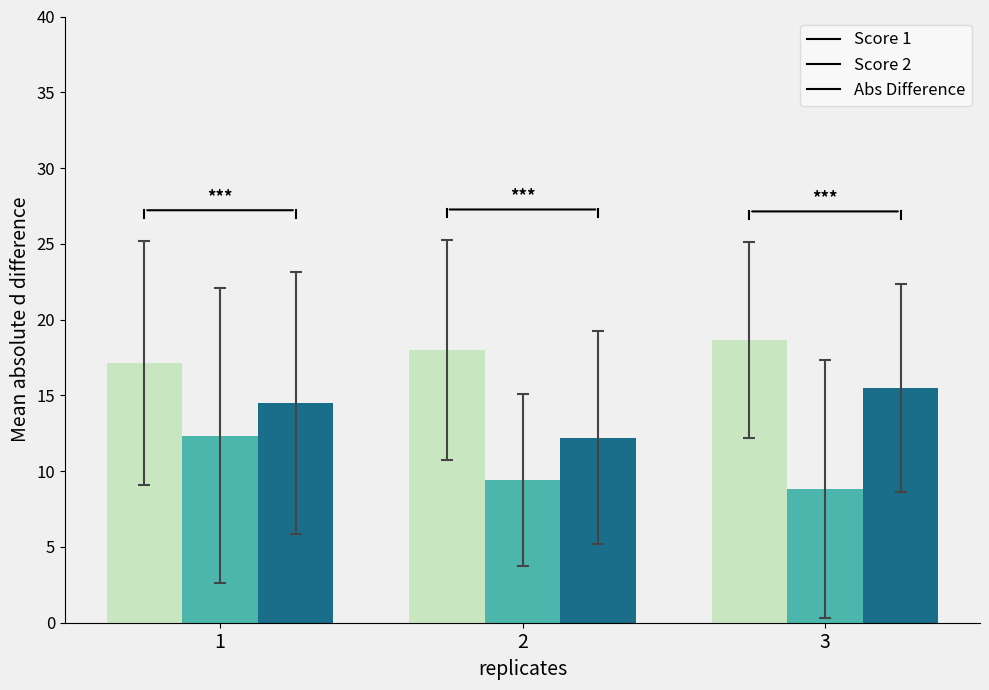

At which label is Abs Difference closest to 13?

2